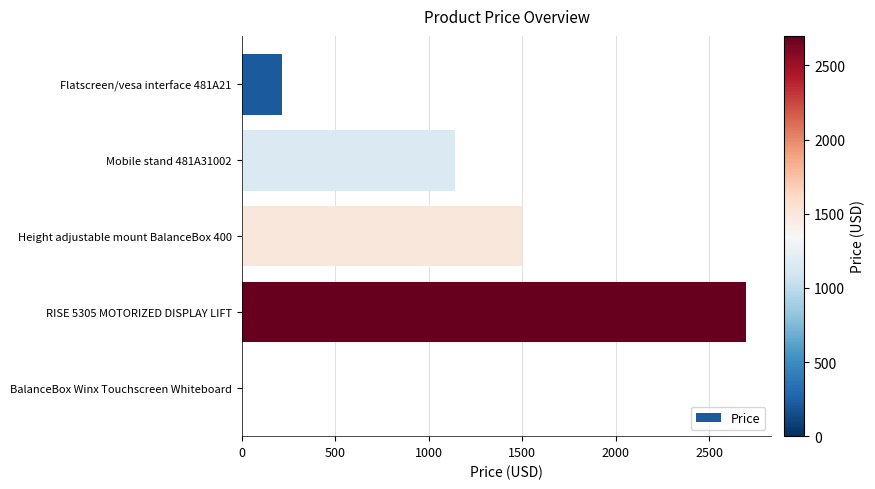

What is the greatest value displayed?

2699.0